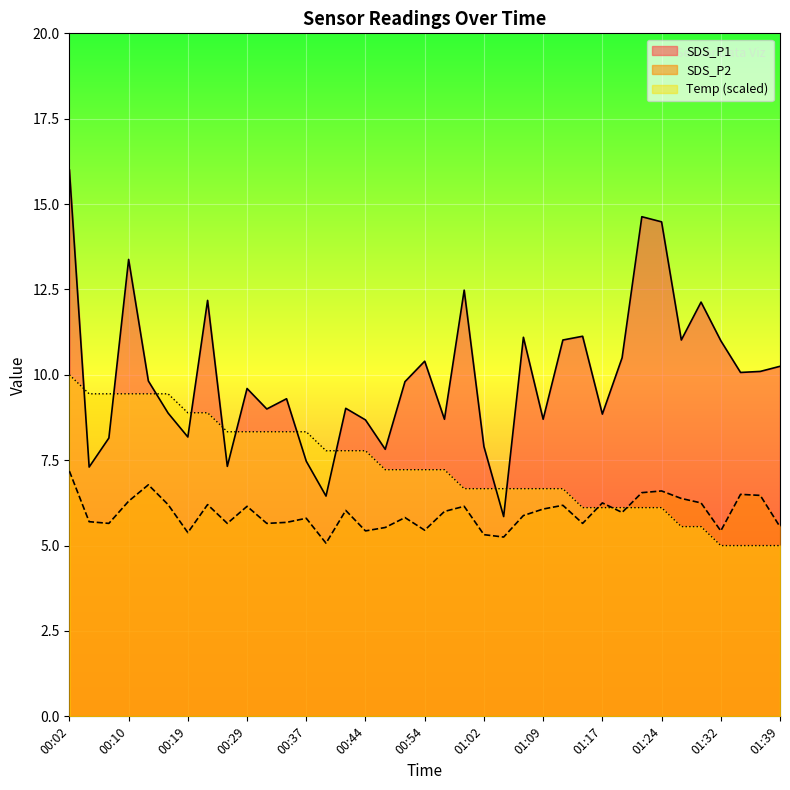

What is the label of the 18th point from the left?

00:51